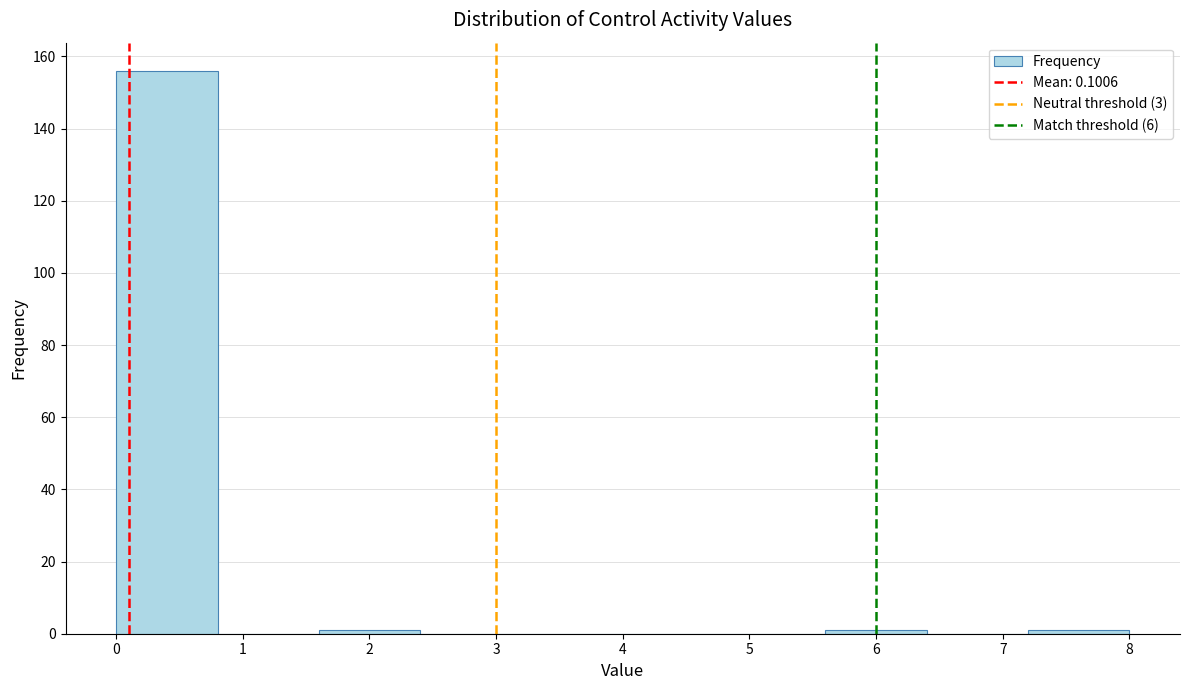

Which range on the x-axis has the tallest bar?

0.0 to 0.8